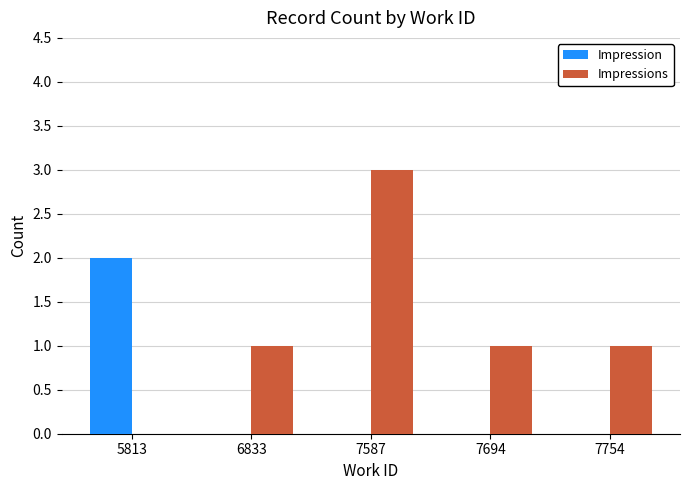

Reading left to right, transcribe all the data shown in this chart.

Impression: 5813=2	6833=0	7587=0	7694=0	7754=0
Impressions: 5813=0	6833=1	7587=3	7694=1	7754=1